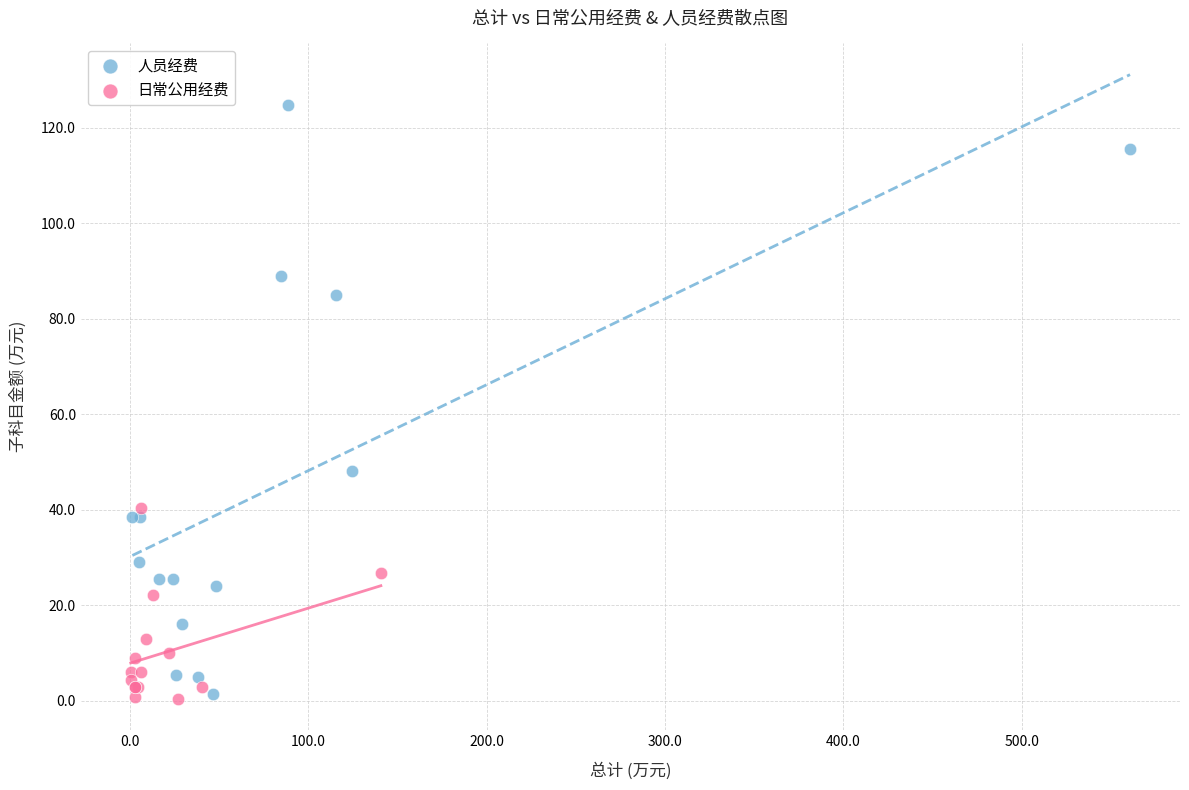

Which series has the largest Y range (max minus min)?

人员经费